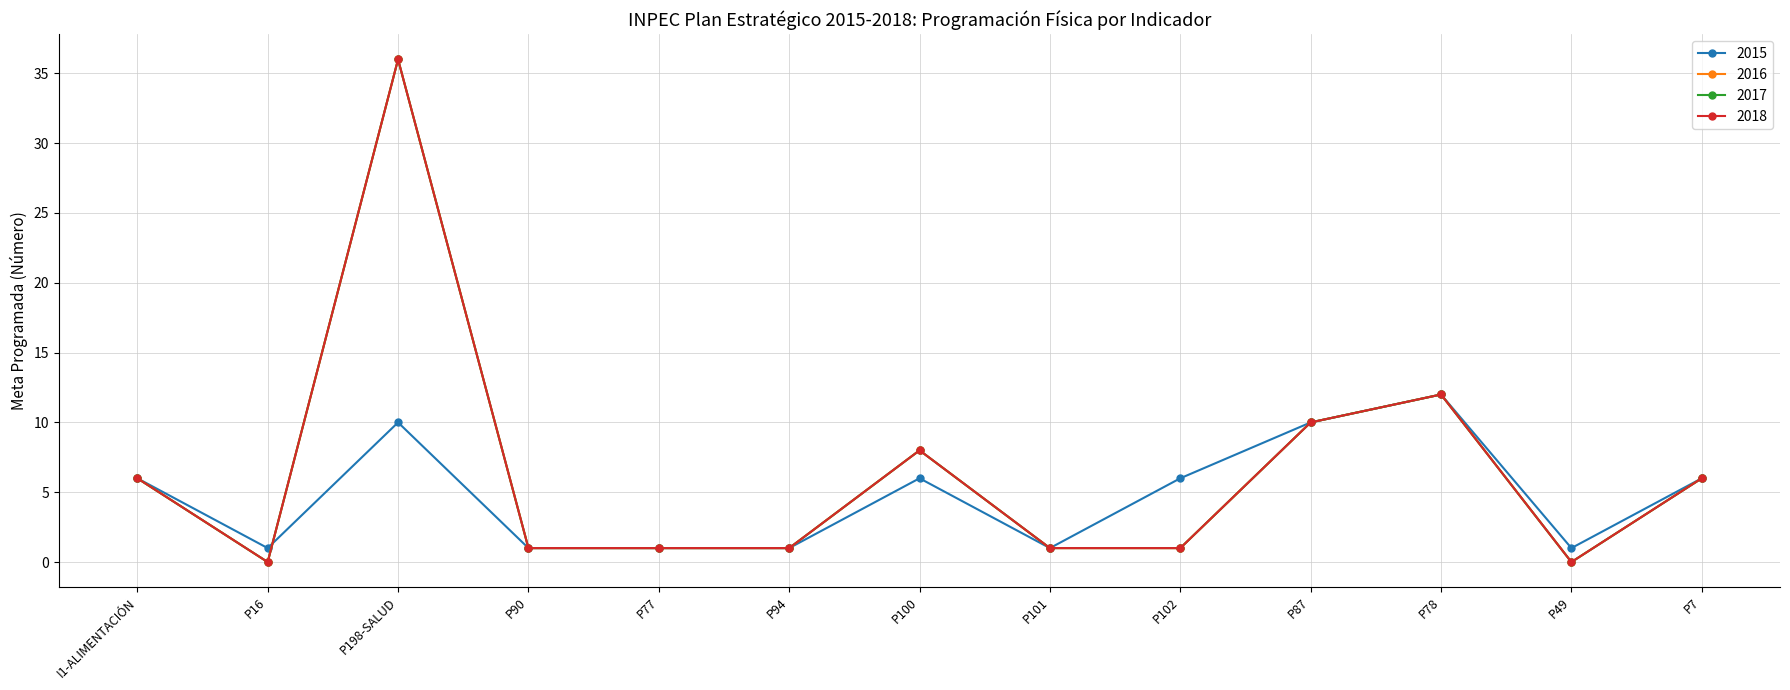

Does the chart have visible grid lines?

Yes